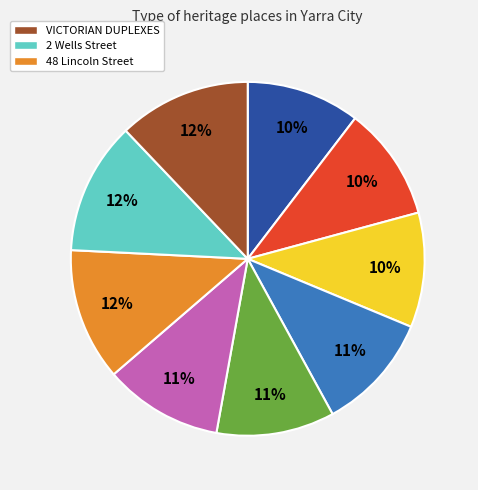

Is there a majority slice in this chart?

No